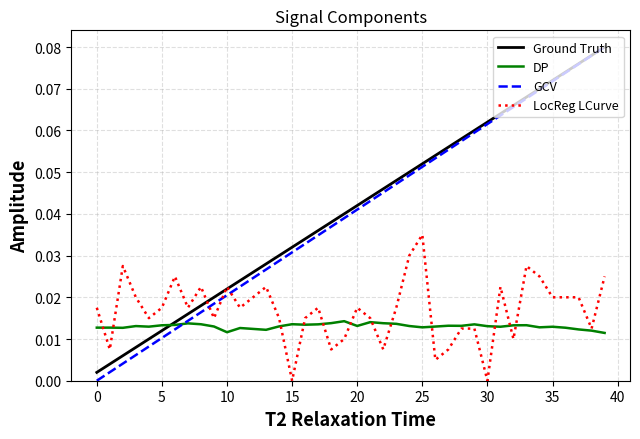

Rank the series by their maximum value, from highest to lowest.

Ground Truth, GCV, LocReg LCurve, DP